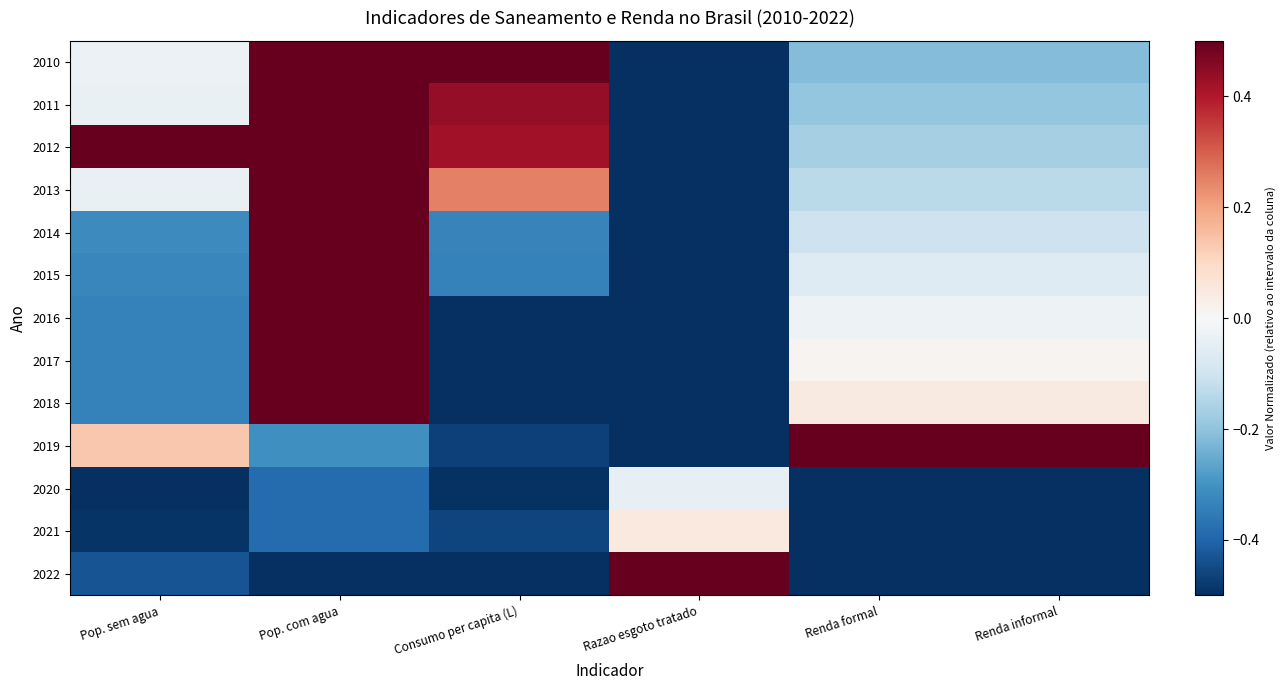

Reading left to right, what are all the values shown in this chart?

2010: Pop. sem agua=-0.0	Pop. com agua=0.5	Consumo per capita (L)=0.5	Razao esgoto tratado=-0.5	Renda formal=-0.2	Renda informal=-0.2
2011: Pop. sem agua=-0.0	Pop. com agua=0.5	Consumo per capita (L)=0.4	Razao esgoto tratado=-0.5	Renda formal=-0.2	Renda informal=-0.2
2012: Pop. sem agua=0.5	Pop. com agua=0.5	Consumo per capita (L)=0.4	Razao esgoto tratado=-0.5	Renda formal=-0.2	Renda informal=-0.2
2013: Pop. sem agua=-0.0	Pop. com agua=0.5	Consumo per capita (L)=0.3	Razao esgoto tratado=-0.5	Renda formal=-0.1	Renda informal=-0.1
2014: Pop. sem agua=-0.3	Pop. com agua=0.5	Consumo per capita (L)=-0.3	Razao esgoto tratado=-0.5	Renda formal=-0.1	Renda informal=-0.1
2015: Pop. sem agua=-0.3	Pop. com agua=0.5	Consumo per capita (L)=-0.3	Razao esgoto tratado=-0.5	Renda formal=-0.1	Renda informal=-0.1
2016: Pop. sem agua=-0.3	Pop. com agua=0.5	Consumo per capita (L)=-0.5	Razao esgoto tratado=-0.5	Renda formal=-0.0	Renda informal=-0.0
2017: Pop. sem agua=-0.3	Pop. com agua=0.5	Consumo per capita (L)=-0.5	Razao esgoto tratado=-0.5	Renda formal=0.0	Renda informal=0.0
2018: Pop. sem agua=-0.3	Pop. com agua=0.5	Consumo per capita (L)=-0.5	Razao esgoto tratado=-0.5	Renda formal=0.0	Renda informal=0.0
2019: Pop. sem agua=0.1	Pop. com agua=-0.3	Consumo per capita (L)=-0.5	Razao esgoto tratado=-0.5	Renda formal=0.5	Renda informal=0.5
2020: Pop. sem agua=-0.5	Pop. com agua=-0.4	Consumo per capita (L)=-0.5	Razao esgoto tratado=-0.0	Renda formal=-0.5	Renda informal=-0.5
2021: Pop. sem agua=-0.5	Pop. com agua=-0.4	Consumo per capita (L)=-0.5	Razao esgoto tratado=0.0	Renda formal=-0.5	Renda informal=-0.5
2022: Pop. sem agua=-0.4	Pop. com agua=-0.5	Consumo per capita (L)=-0.5	Razao esgoto tratado=0.5	Renda formal=-0.5	Renda informal=-0.5